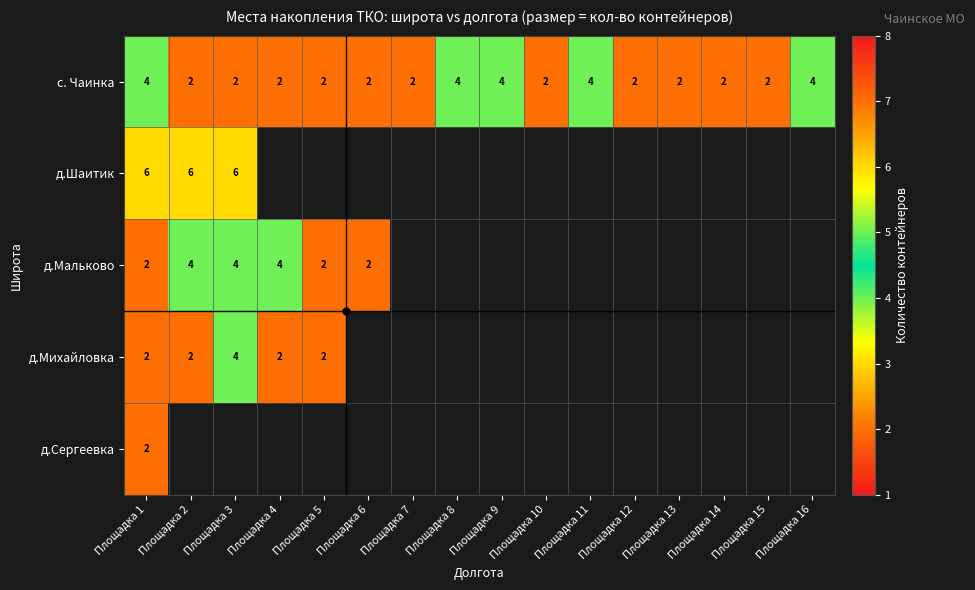

Which series has the largest range (max minus min)?

с. Чаинка